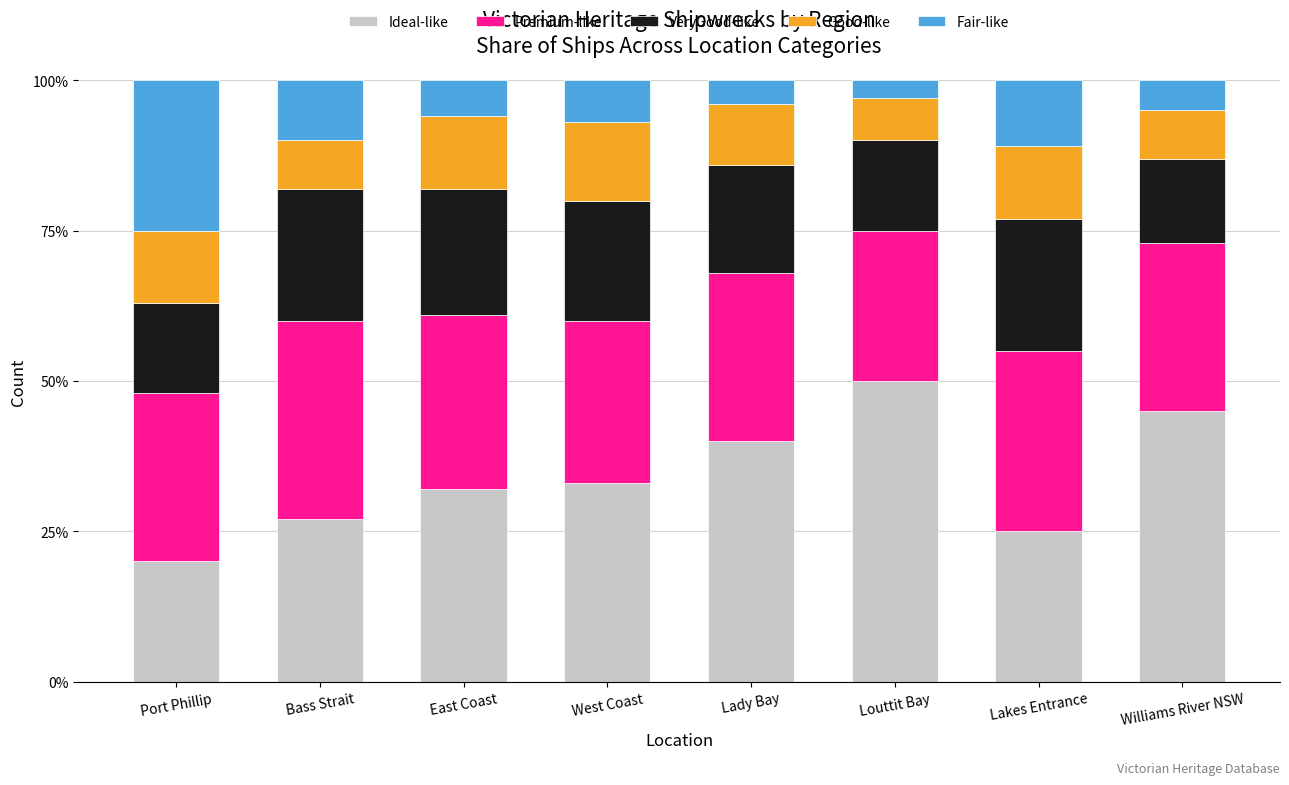

What is the highest value of the Ideal-like series?

50.0